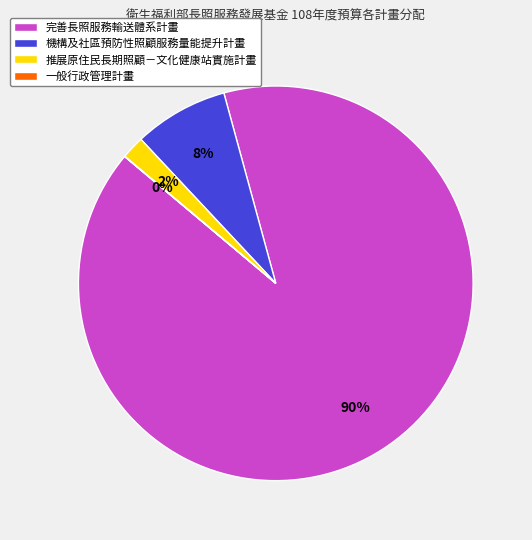

Combined, do 機構及社區預防性照顧服務量能提升計畫 and 完善長照服務輸送體系計畫 account for over 50%?

Yes